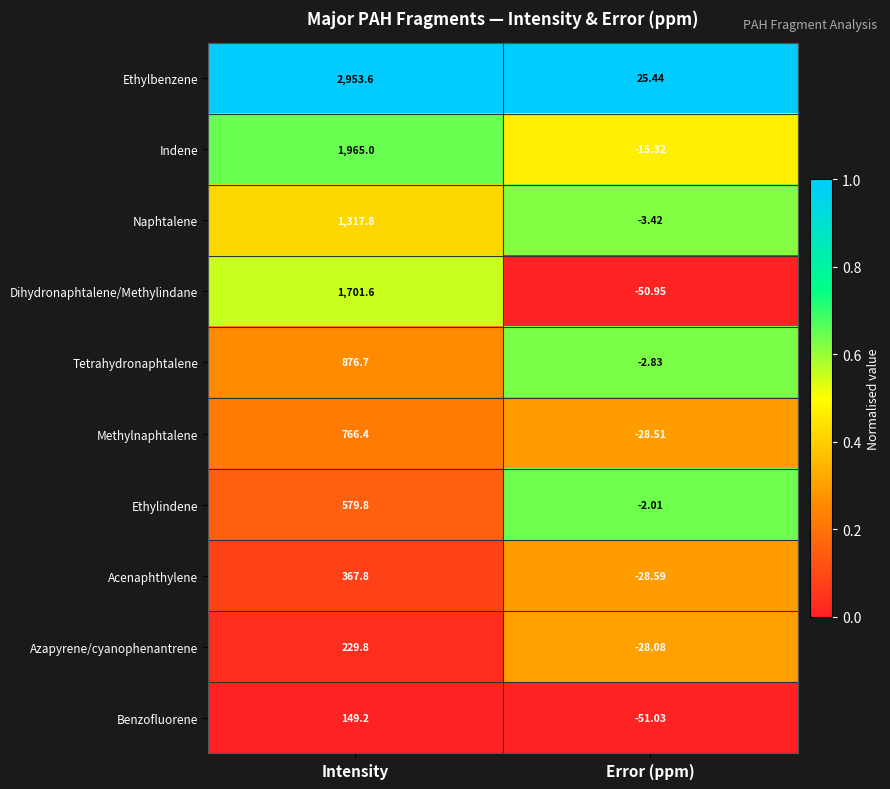

At which category is the sum across all series the highest?

Intensity